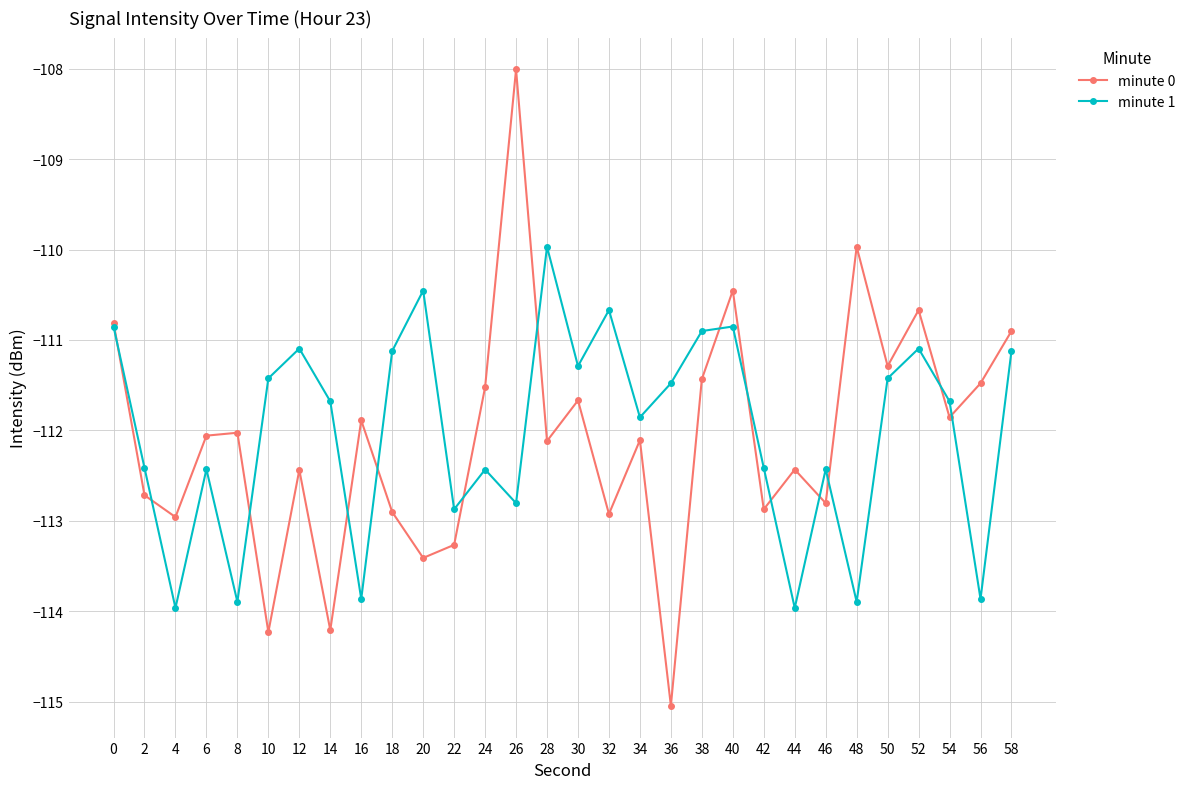

In minute 1, how many points are higher than both neighbors (excluding endpoints)?

9